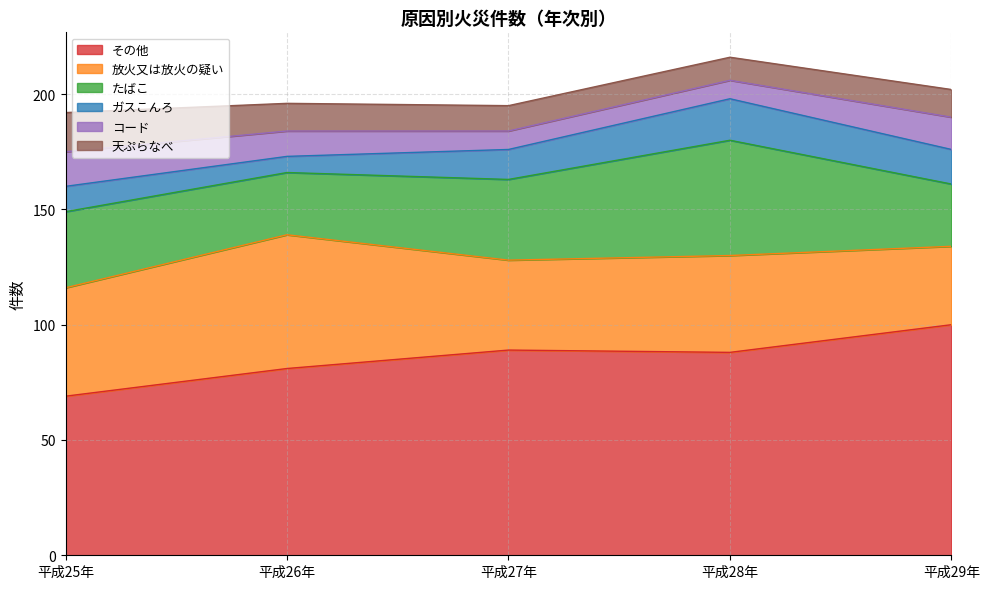

Where do 天ぷらなべ and コード first cross each other?

平成28年 and 平成29年